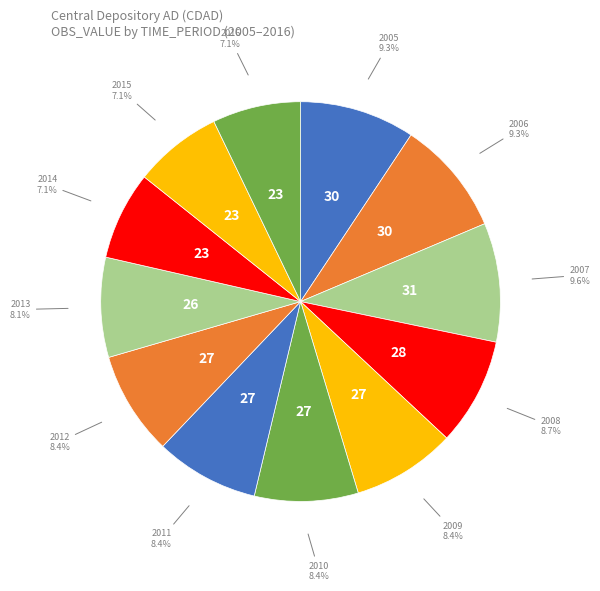

Combined, what portion of the pie is 2009 and 2011?

16.8%